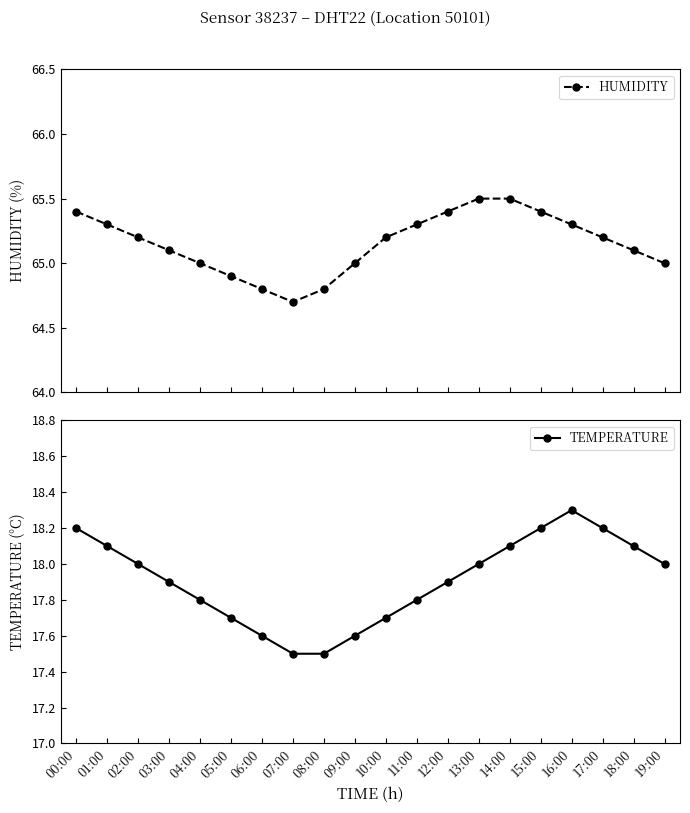

True or false: TEMPERATURE and HUMIDITY cross at least once.

False